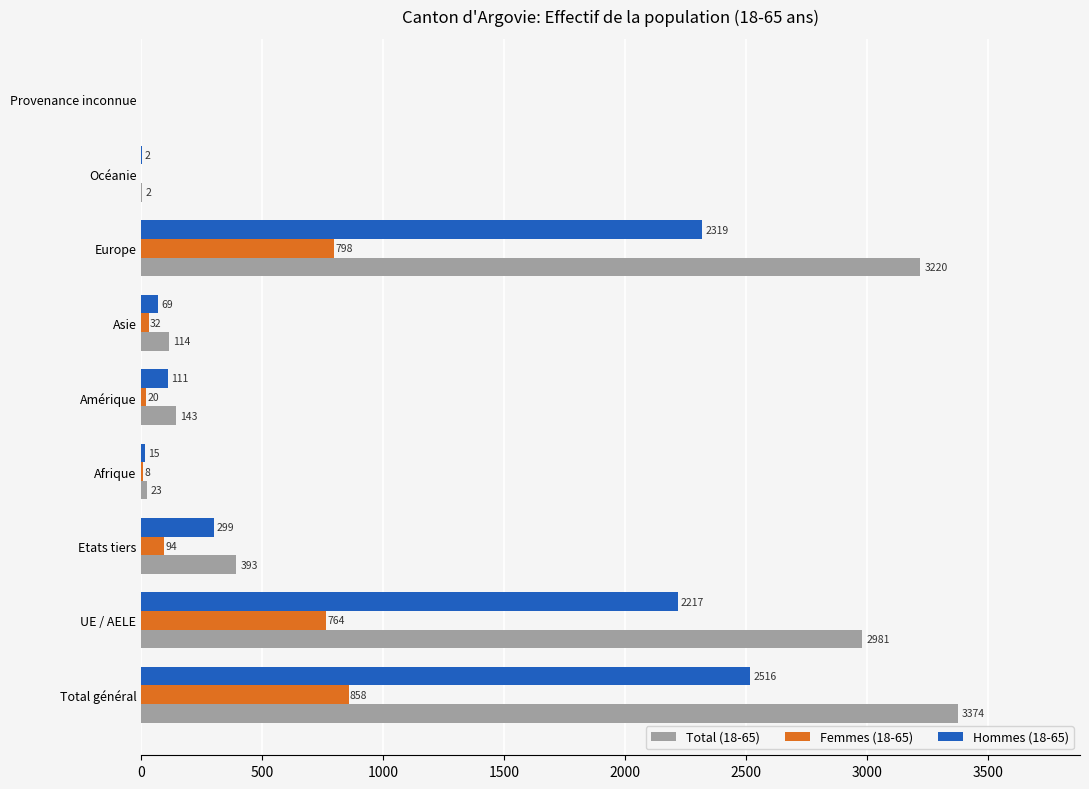

Which category has the highest value across all series?

Total général